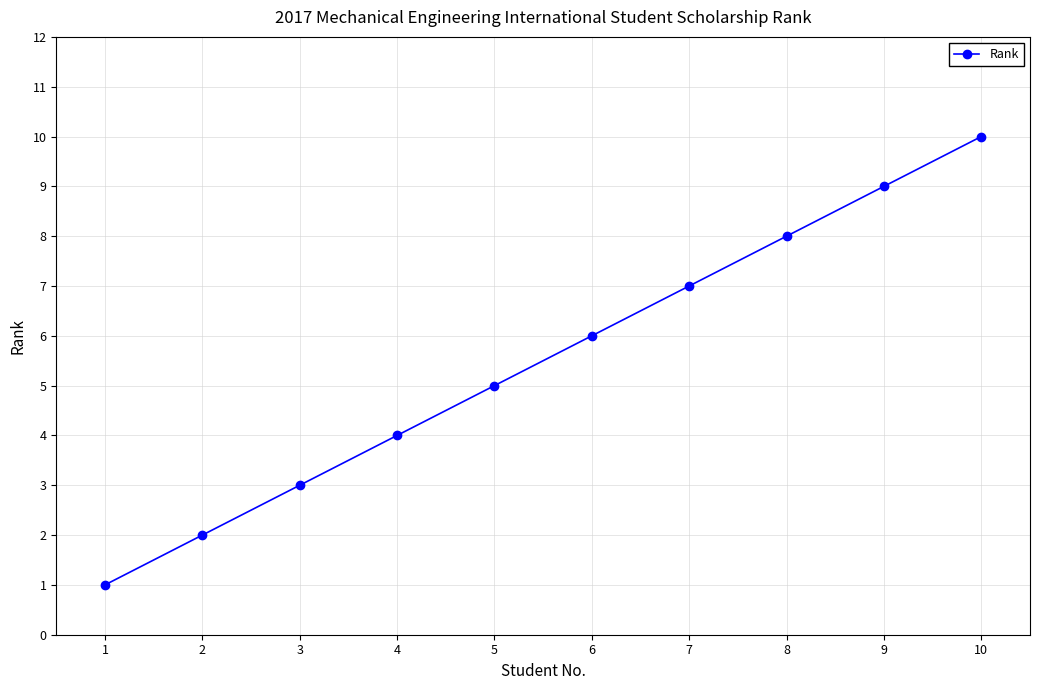

Rank the categories by value from lowest to highest.

1, 2, 3, 4, 5, 6, 7, 8, 9, 10